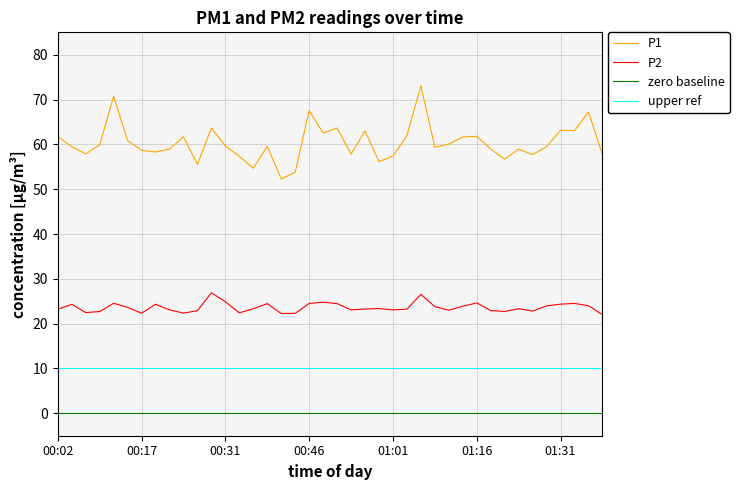

Which category has the lowest value across all series?

01:38